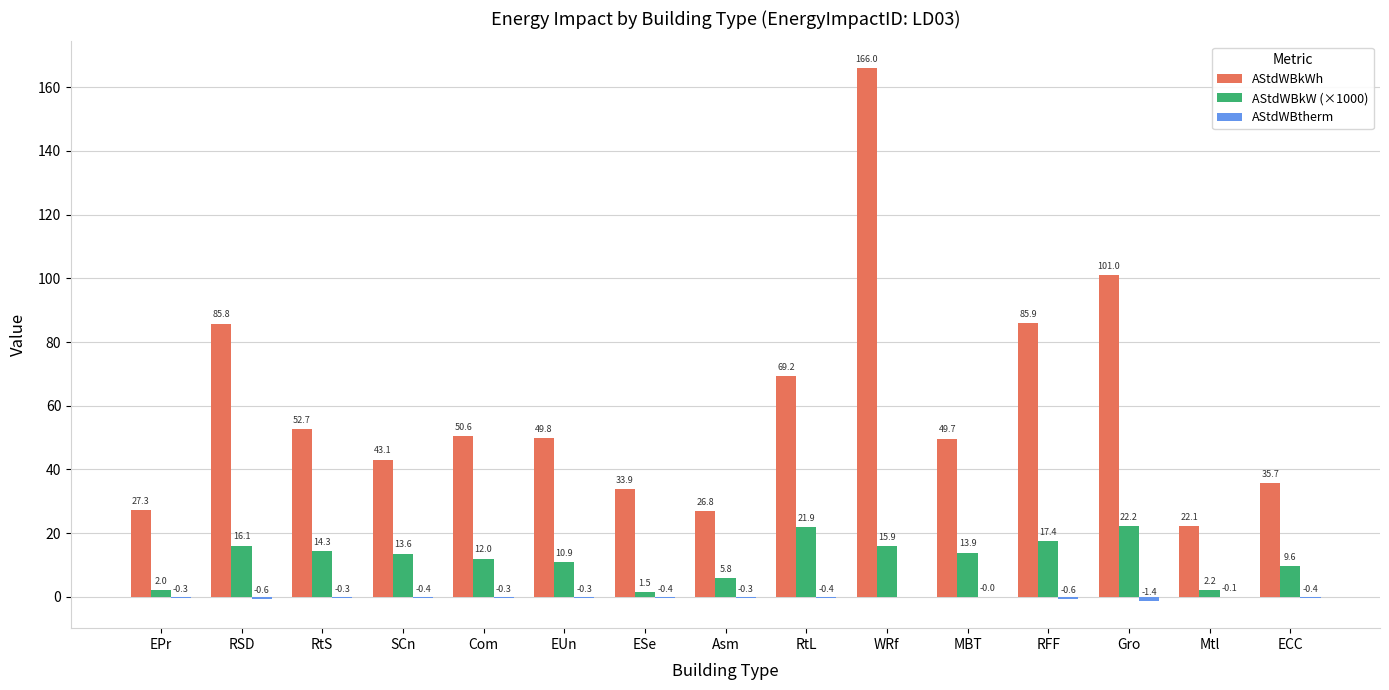

Between RSD and RFF, which series saw the biggest shift?

AStdWBkW (×1000)